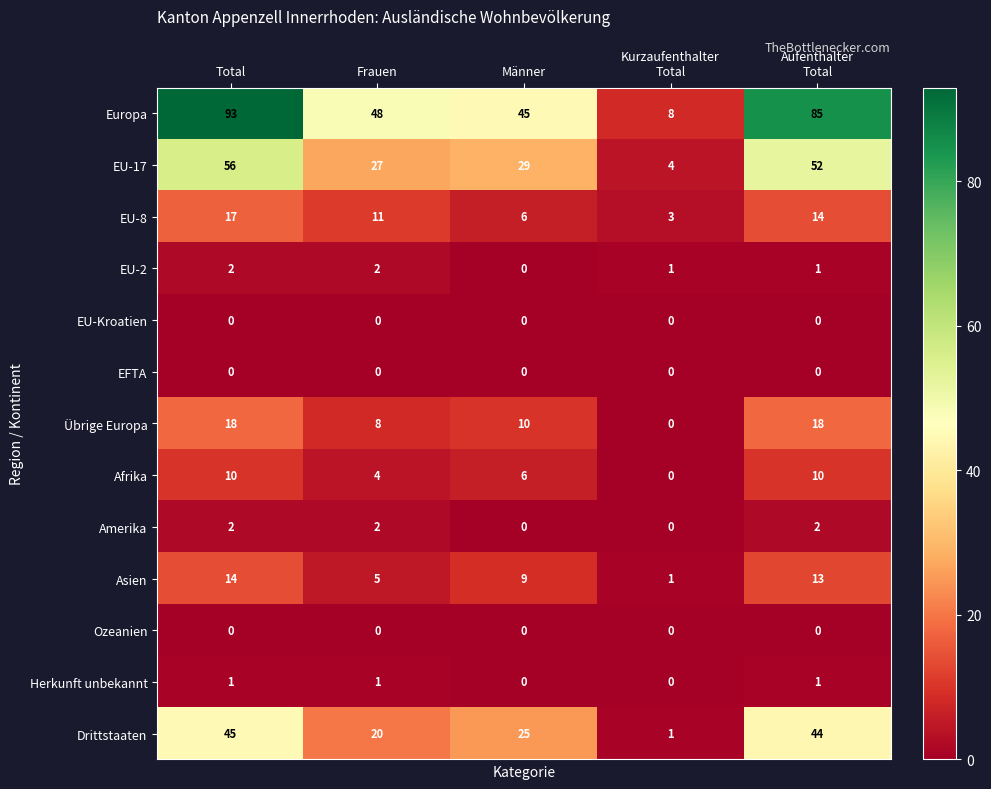

Which series has the widest spread of values?

Europa